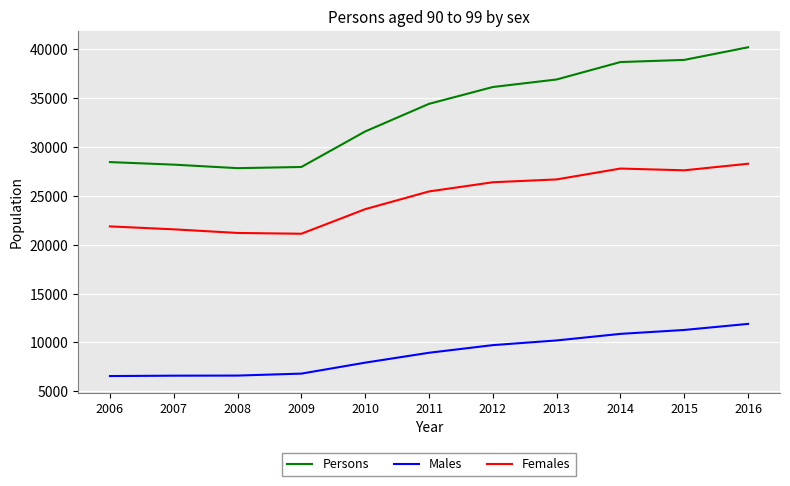

Is this an area chart (filled region under the line)?

No